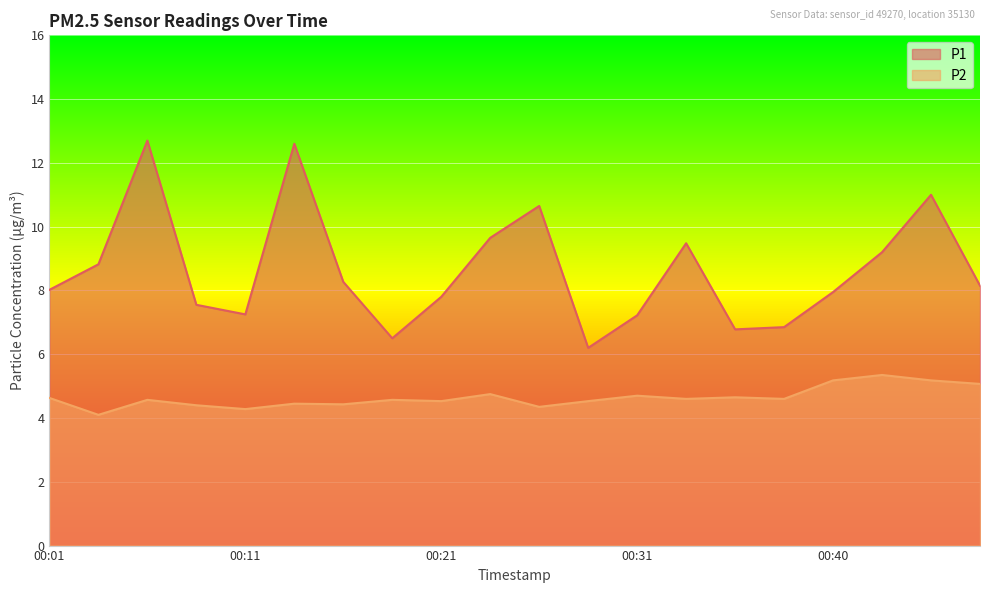

What is the sum of all P2 values?

92.9